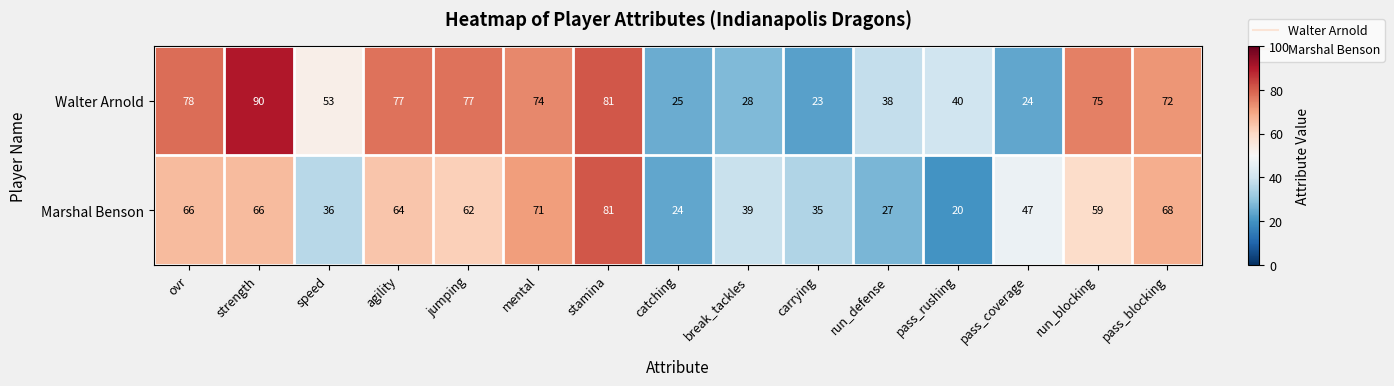

What is the difference between the Walter Arnold values at jumping and speed?

24